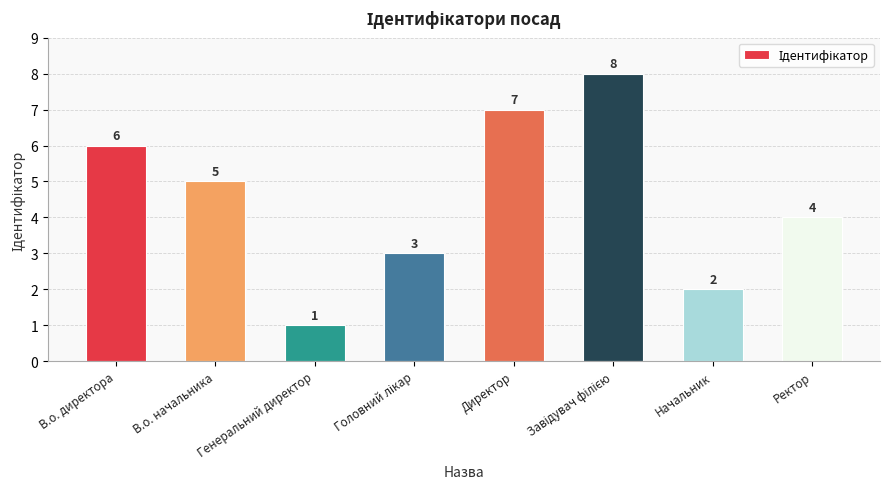

Approximately how many times larger is the value at Ректор compared to Директор?

0.6